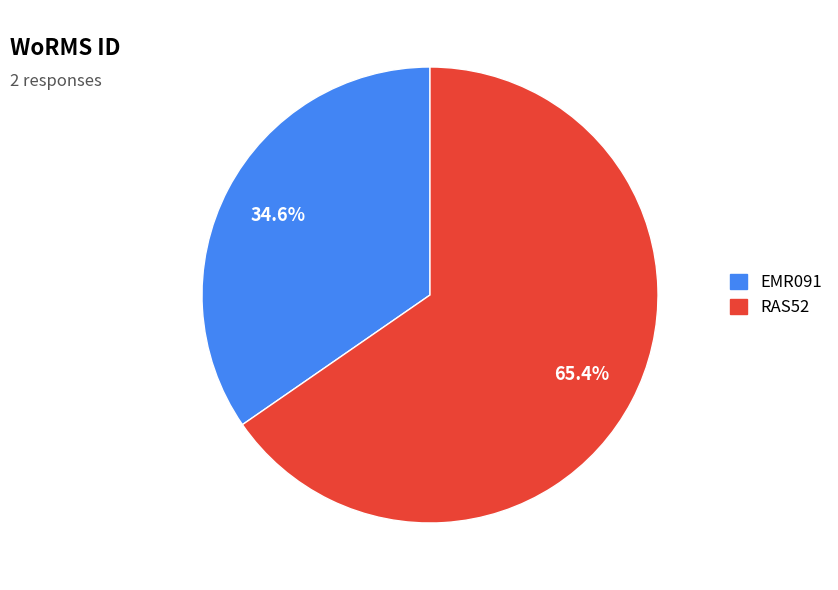

Which has a higher value, EMR091 or RAS52?

RAS52